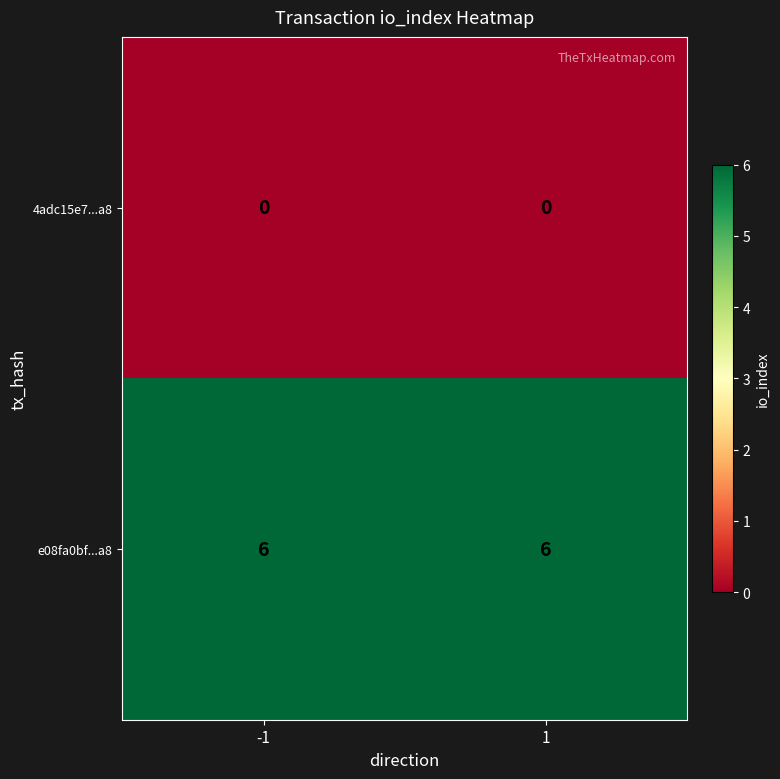

What is the minimum value for e08fa0bf...a8?

6